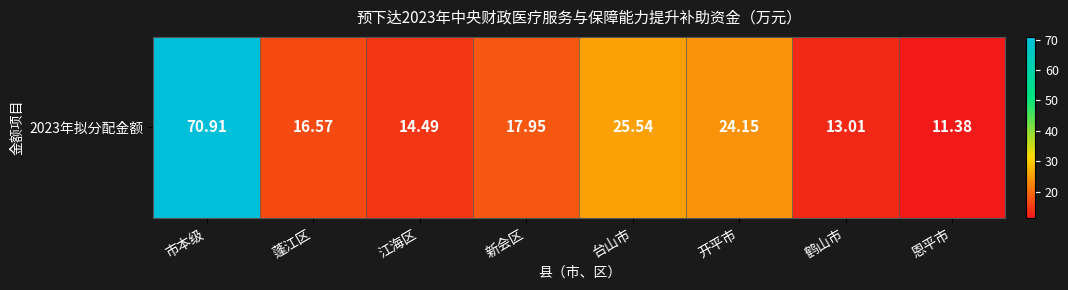

Reading left to right, what are all the values shown in this chart?

70.9	16.6	14.5	17.9	25.5	24.1	13.0	11.4